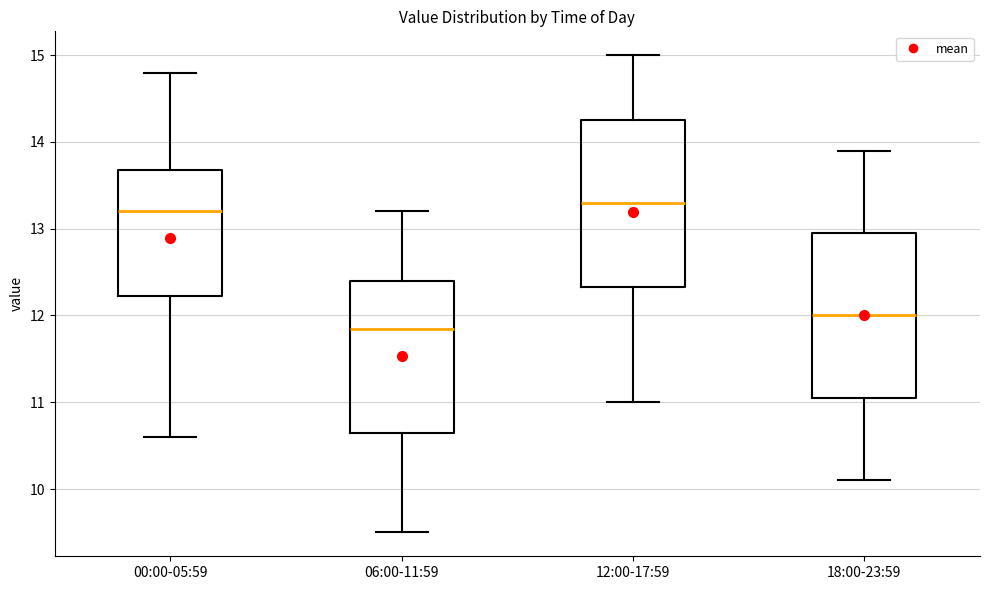

Where does the median line of the box for 12:00-17:59 sit on the y-axis? The values are not printed on the chart, so give them approximately, as read against the axis.

13.3